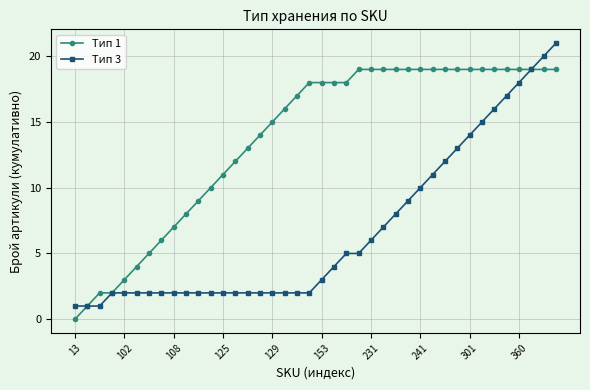

Which series has the widest spread of values?

Тип 3